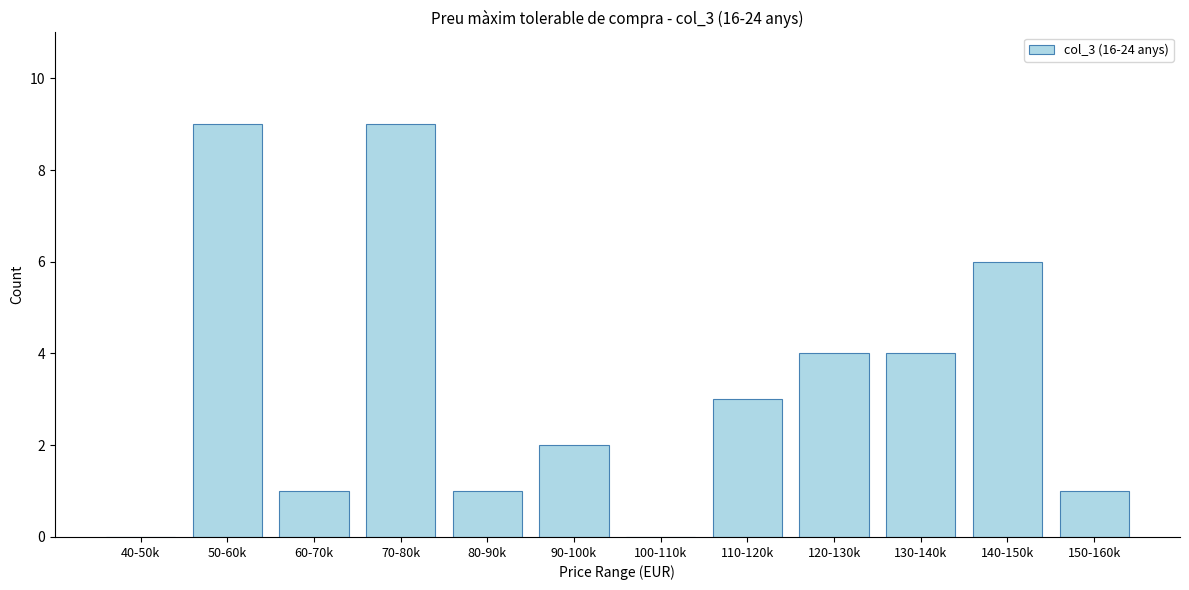

Reading left to right, what are all the values shown in this chart?

40-50k=0	50-60k=9	60-70k=1	70-80k=9	80-90k=1	90-100k=2	100-110k=0	110-120k=3	120-130k=4	130-140k=4	140-150k=6	150-160k=1